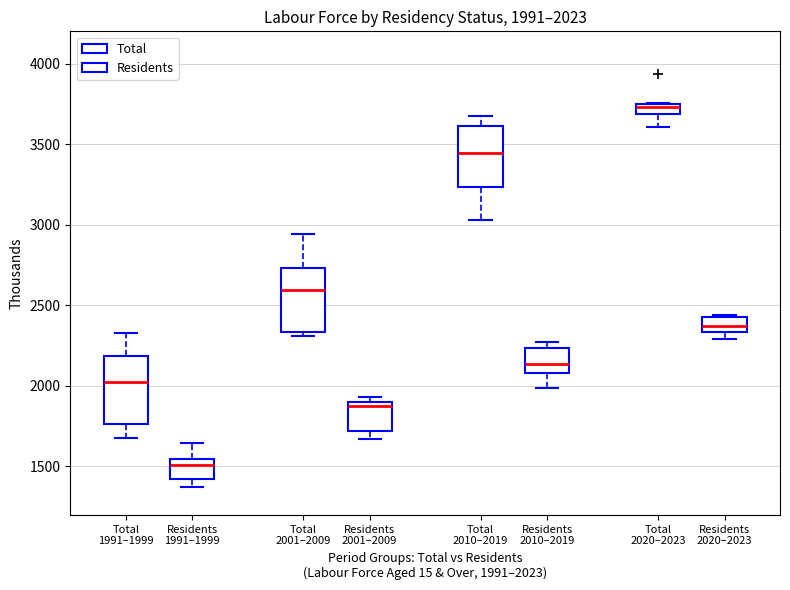

Which box's median line is the lowest?

Residents 1991–1999